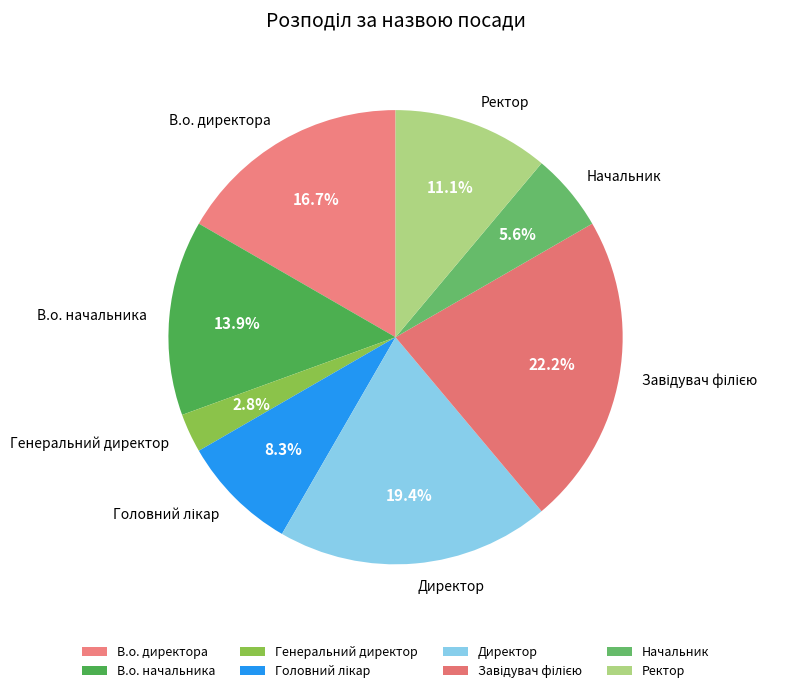

Is there any slice that represents more than half of the pie?

No